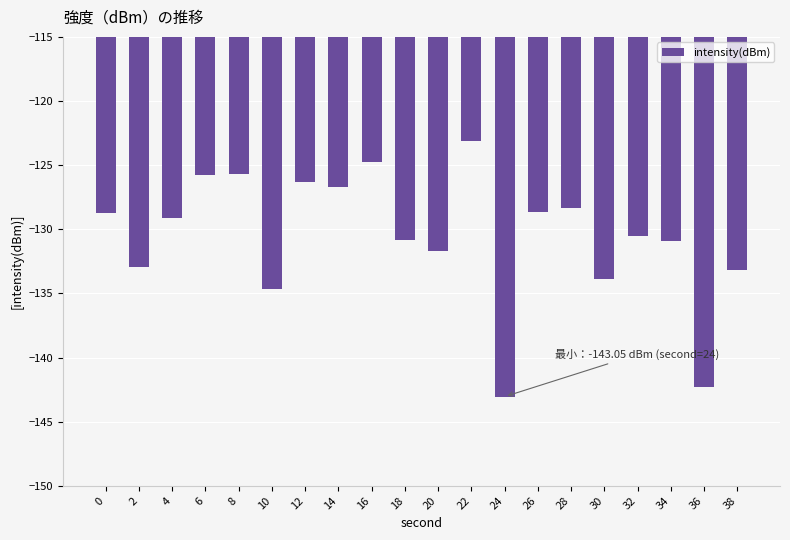

Which label corresponds to the smallest value in the chart?

24